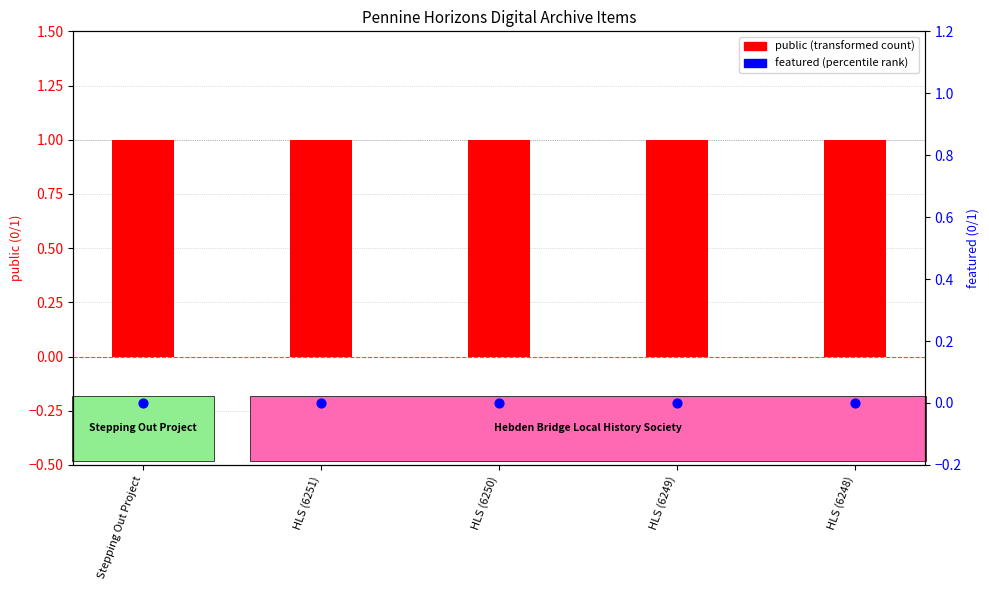

At how many categories does at least one series exceed 0?

5